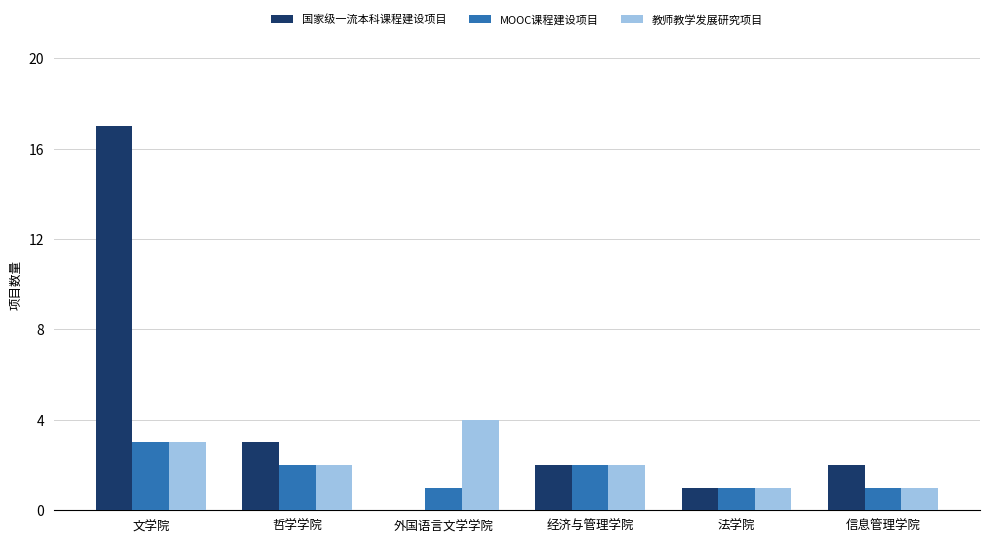

Which series has the largest total across all categories?

国家级一流本科课程建设项目